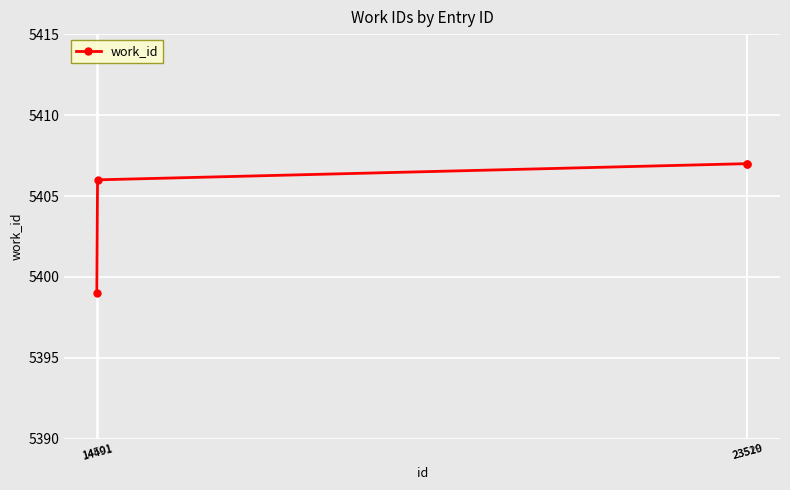

What is the smallest value displayed?

5399